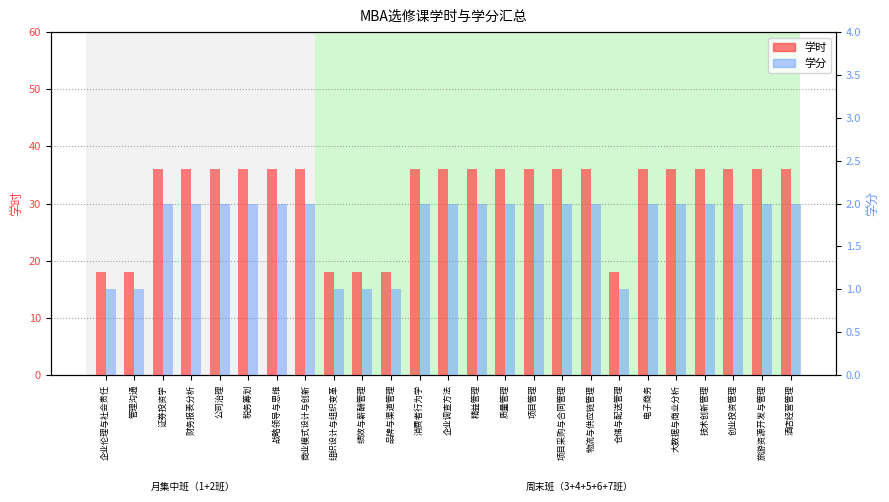

What is the average value of the 学分 series?

2